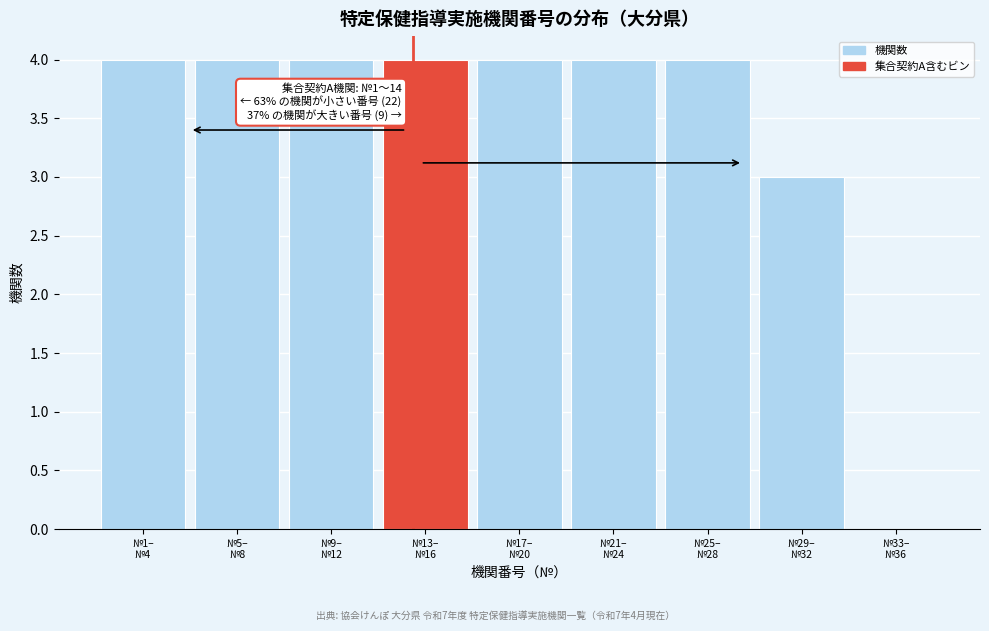

What is the maximum value shown in the chart?

4